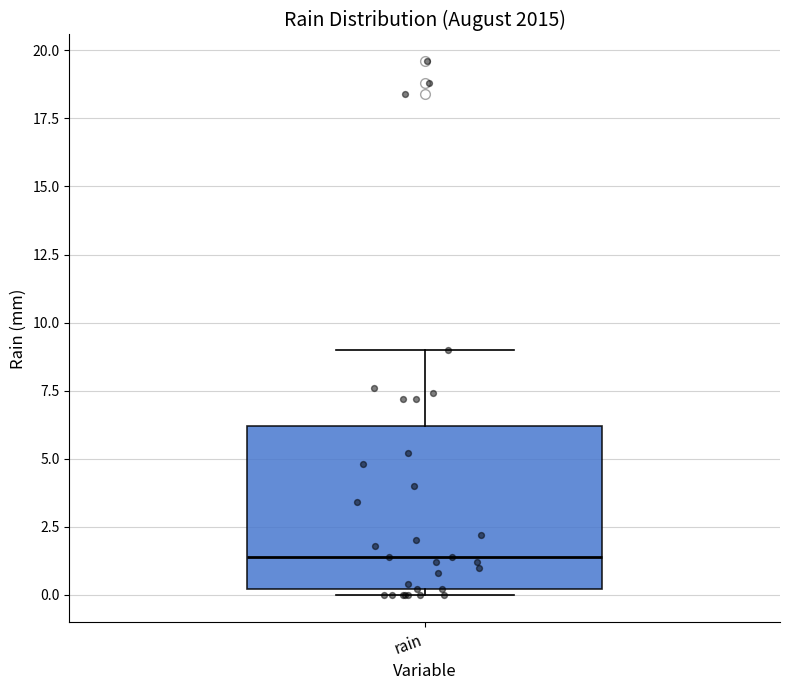

Read this box plot against the y-axis: the position of the median line, the range covered by the box, and the ends of both whiskers. The values are not printed on the chart, so give them approximately, as read against the axis.

median 1.5, box 0.0 to 6.0, whiskers 0.0 (just below the box's lower edge) to 9.0